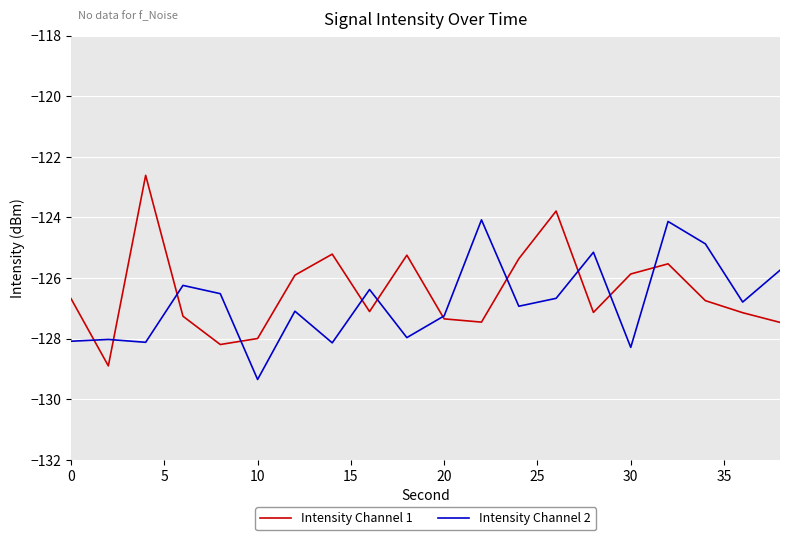

Reading left to right, what are all the values shown in this chart?

Intensity Channel 1: -126.7	-128.9	-122.6	-127.3	-128.2	-128.0	-125.9	-125.2	-127.1	-125.2	-127.3	-127.5	-125.4	-123.8	-127.1	-125.9	-125.5	-126.7	-127.1	-127.5
Intensity Channel 2: -128.1	-128.0	-128.1	-126.2	-126.5	-129.3	-127.1	-128.1	-126.4	-128.0	-127.2	-124.1	-126.9	-126.7	-125.1	-128.3	-124.1	-124.9	-126.8	-125.7